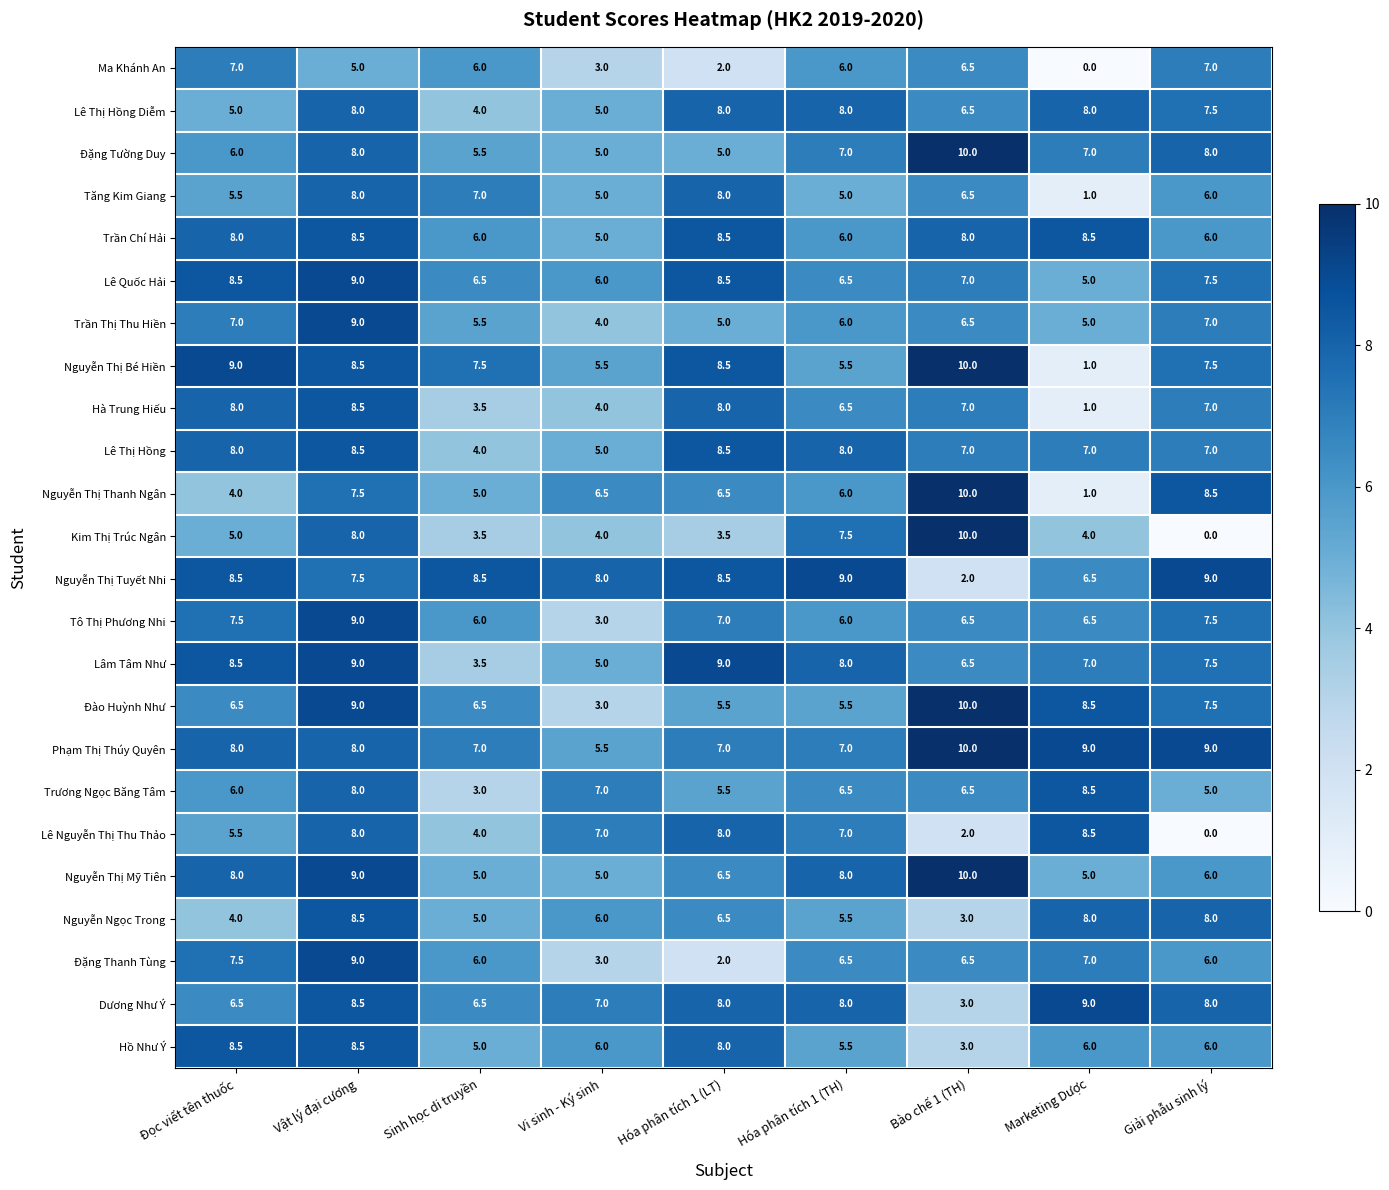

What value does the Nguyễn Thị Thanh Ngân series have at Giải phẫu sinh lý?

8.5